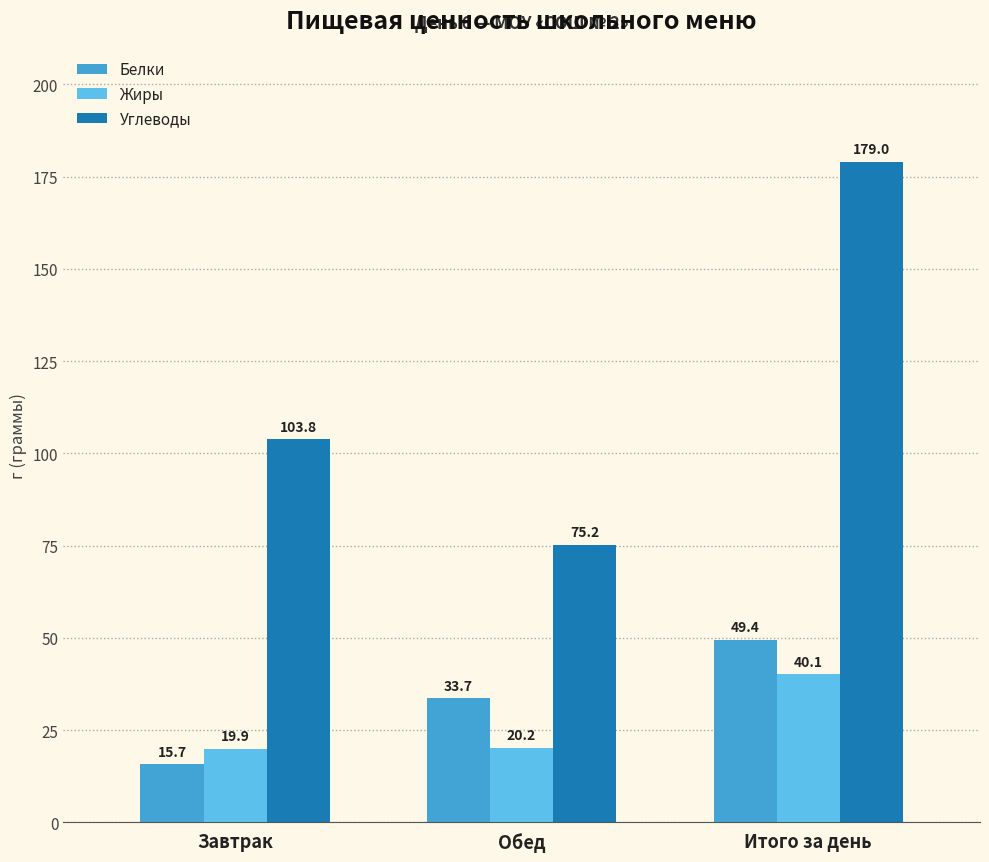

Which series changed the most between Завтрак and Обед?

Углеводы